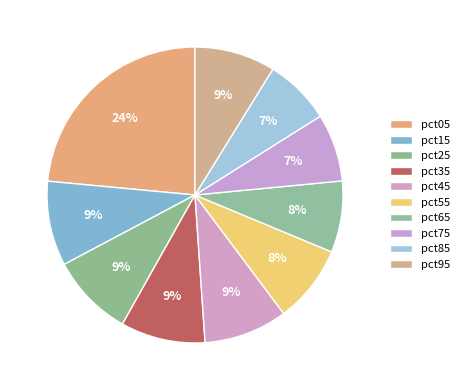

Combined, do pct35 and pct45 account for over 50%?

No